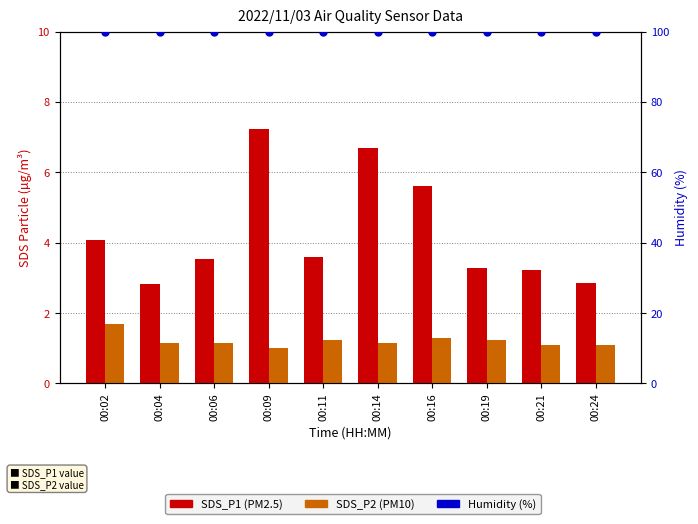

At how many categories does at least one series exceed 69?

10